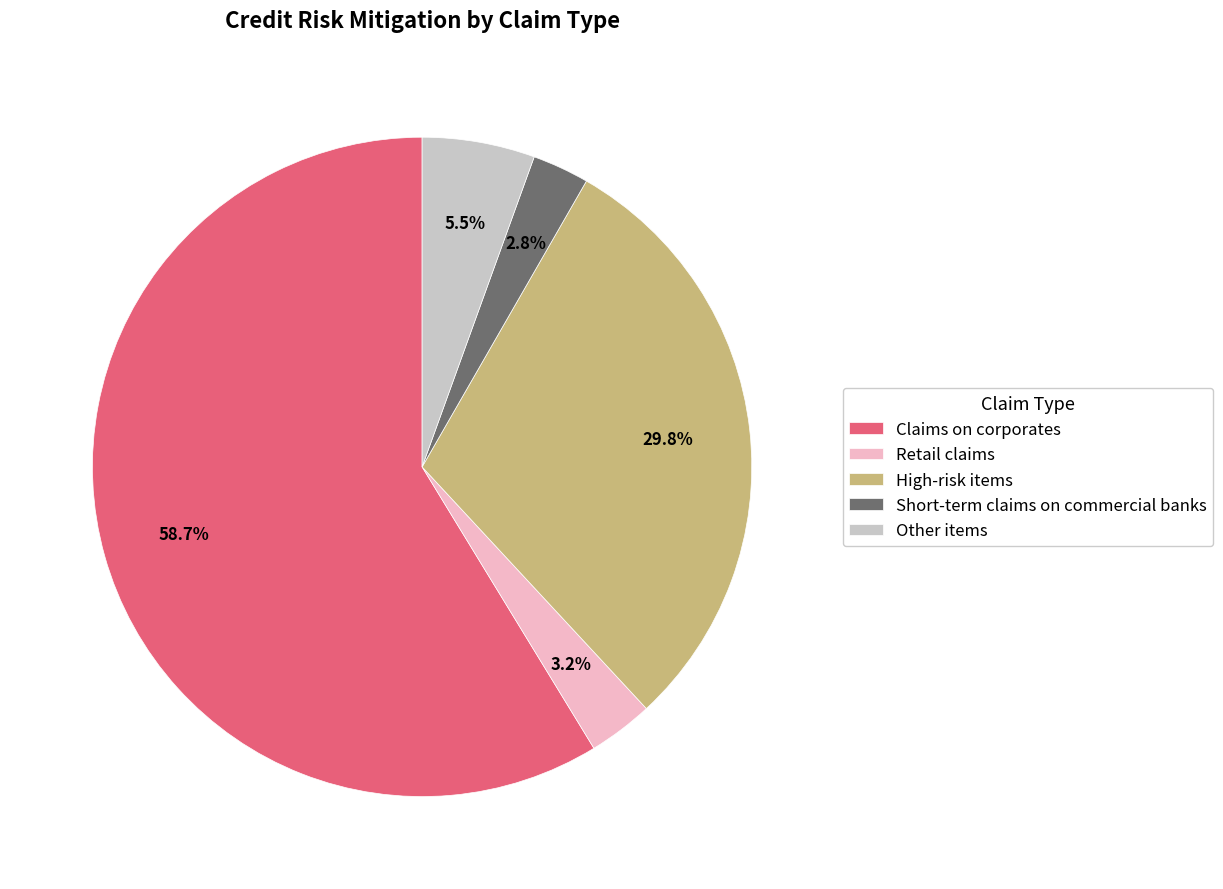

The Claims on corporates slice represents 59% of the pie. True or false?

True